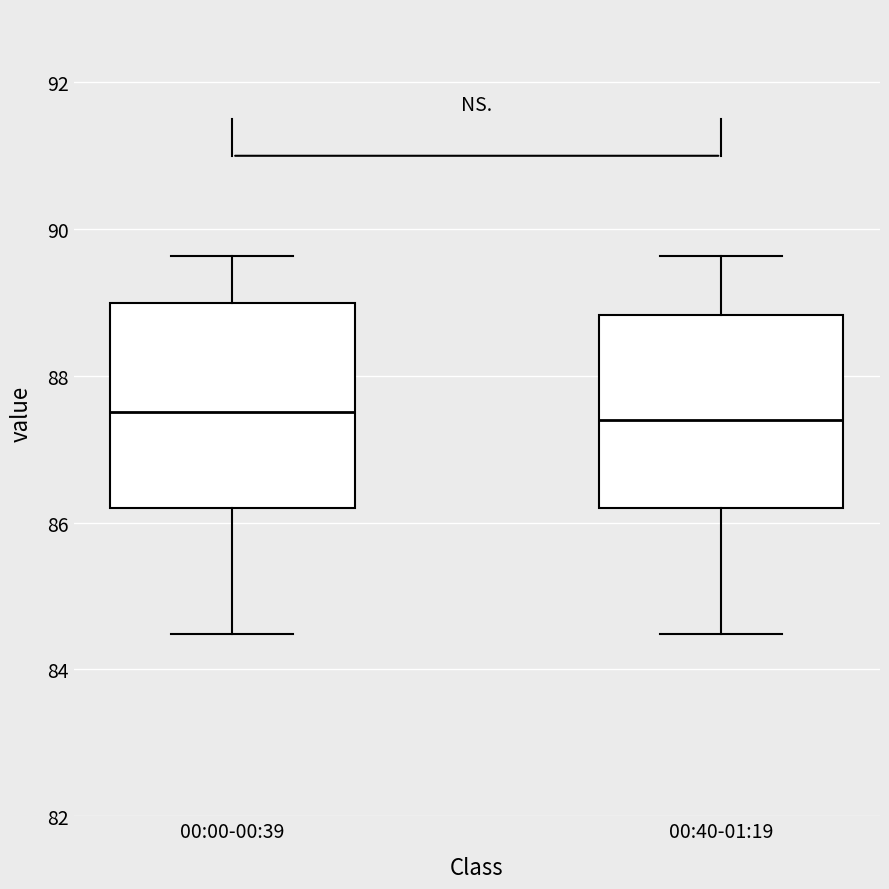

Reading left to right, read every box against the y-axis: the position of its median line, the range the box covers, and the ends of its whiskers. The values are not printed on the chart, so give them approximately, as read against the axis.

00:00-00:39: median 87.6, box 86.2 to 89.0, whiskers 84.4 to 89.6
00:40-01:19: median 87.4, box 86.2 to 88.8, whiskers 84.4 to 89.6